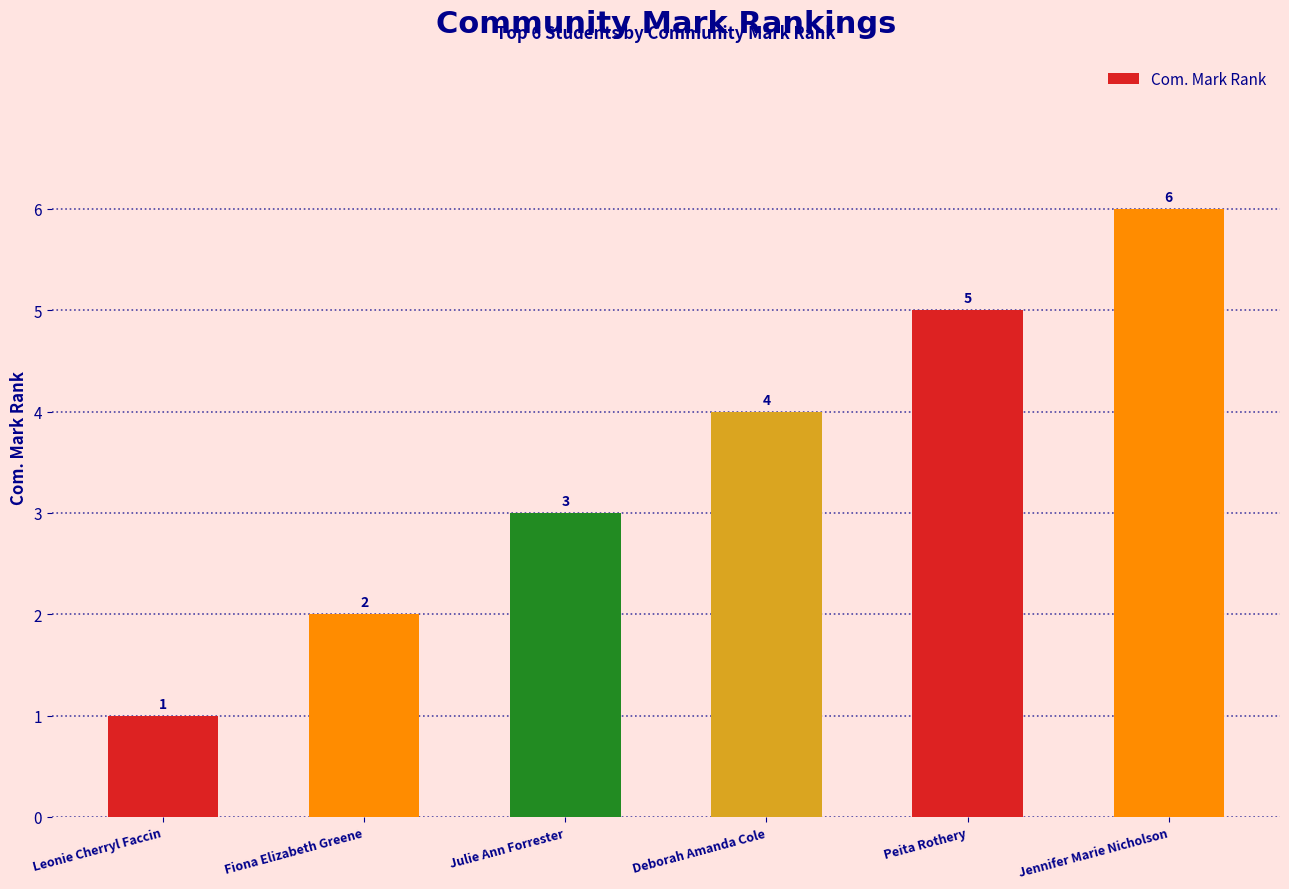

What is the label of the 5th bar from the right?

Fiona Elizabeth Greene